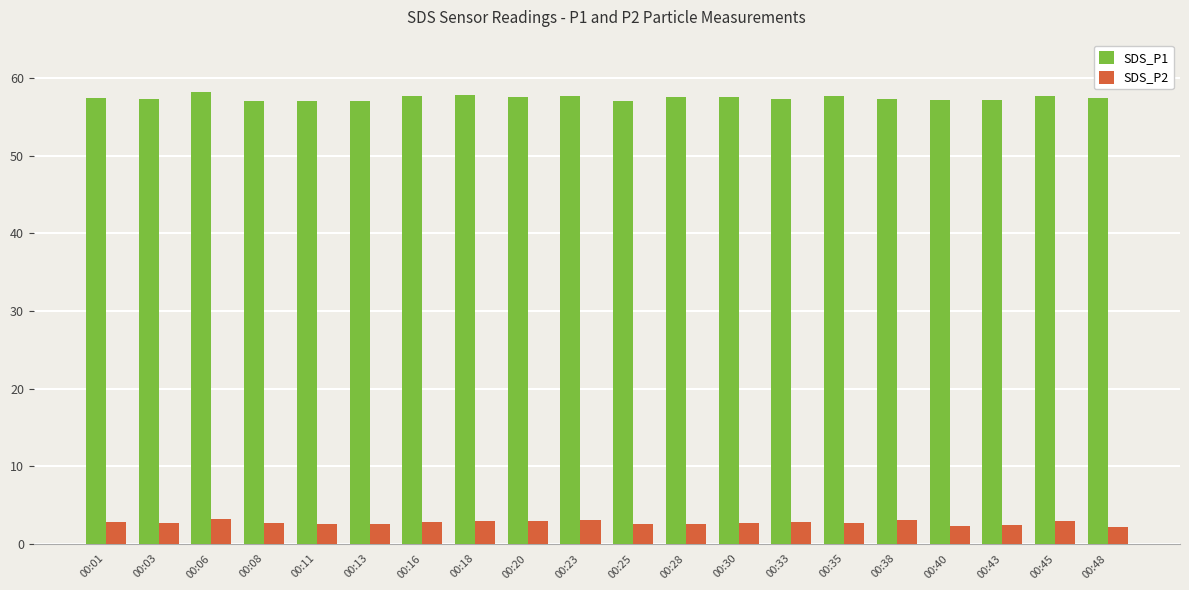

Is the value of SDS_P1 at 00:13 greater than the value of SDS_P2 at 00:28?

Yes